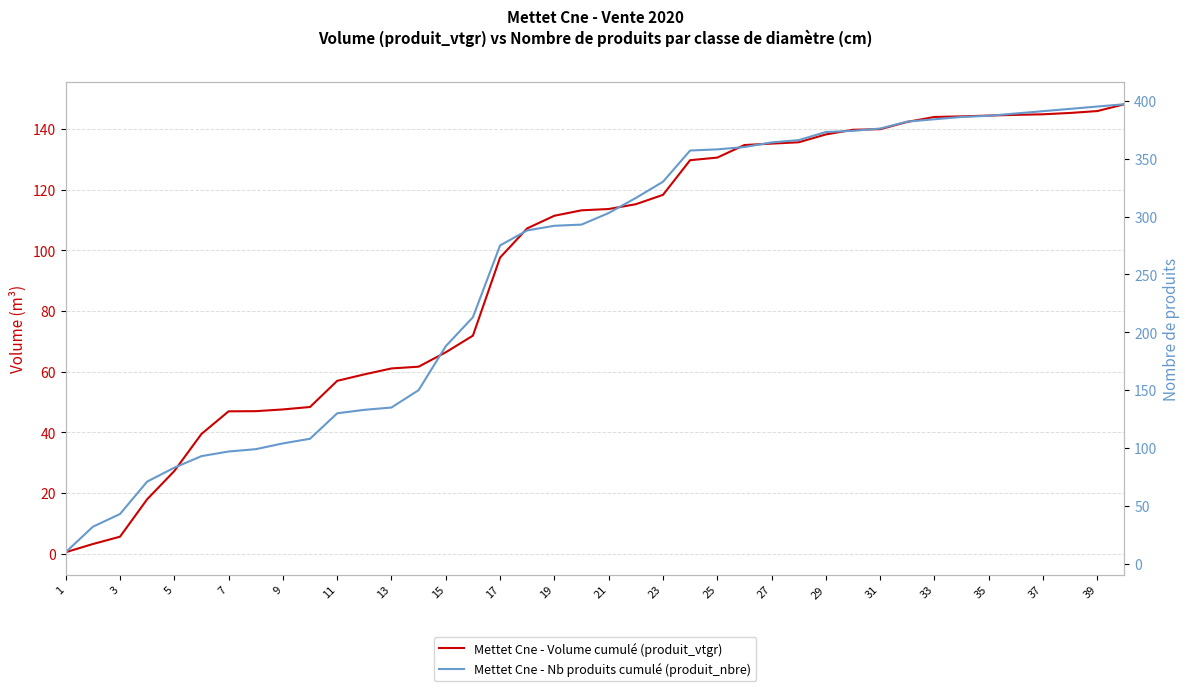

True or false: Mettet Cne - Nb produits cumulé (produit_nbre) has more than 2 interior local peaks.

False